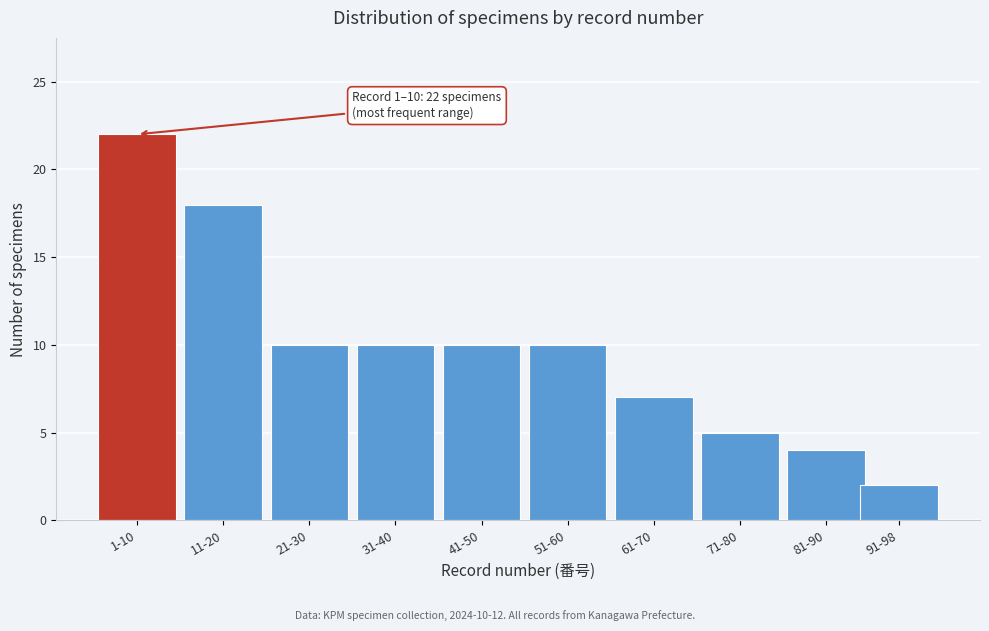

Reading left to right, transcribe all the data shown in this chart.

22	18	10	10	10	10	7	5	4	2